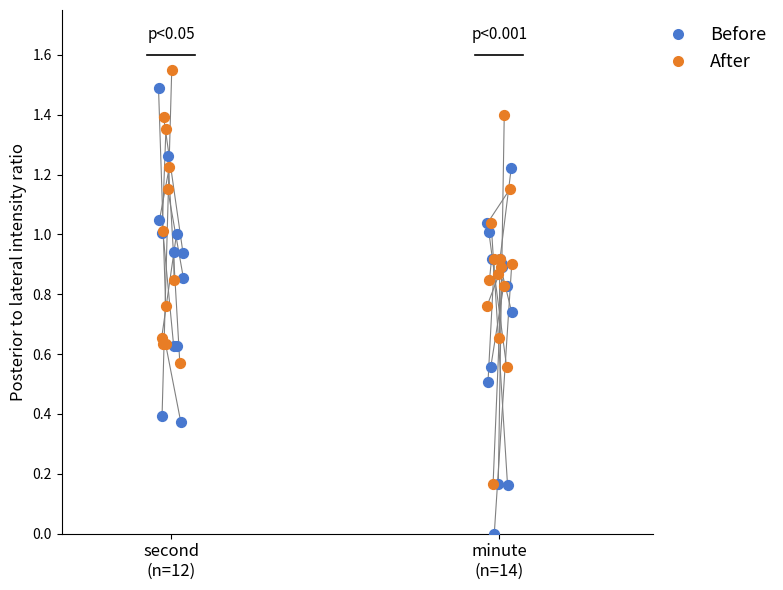

Is the value of Before at 2 greater than the value of After at 9?

No